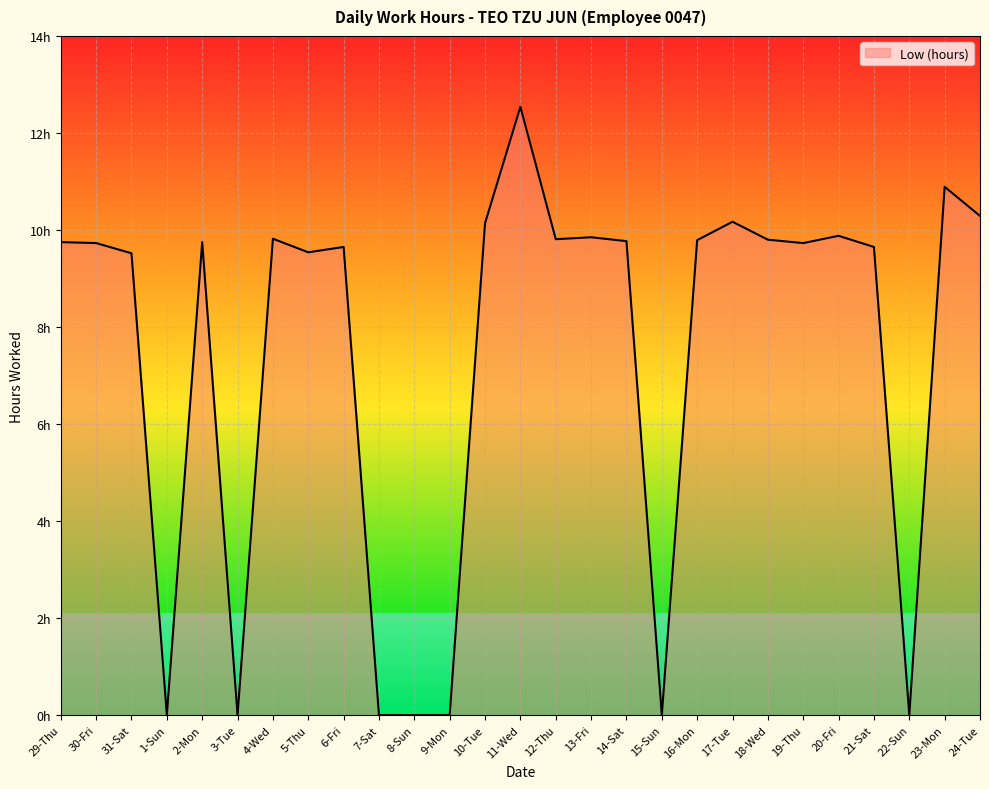

The value at 2-Mon is 3.5. True or false?

False